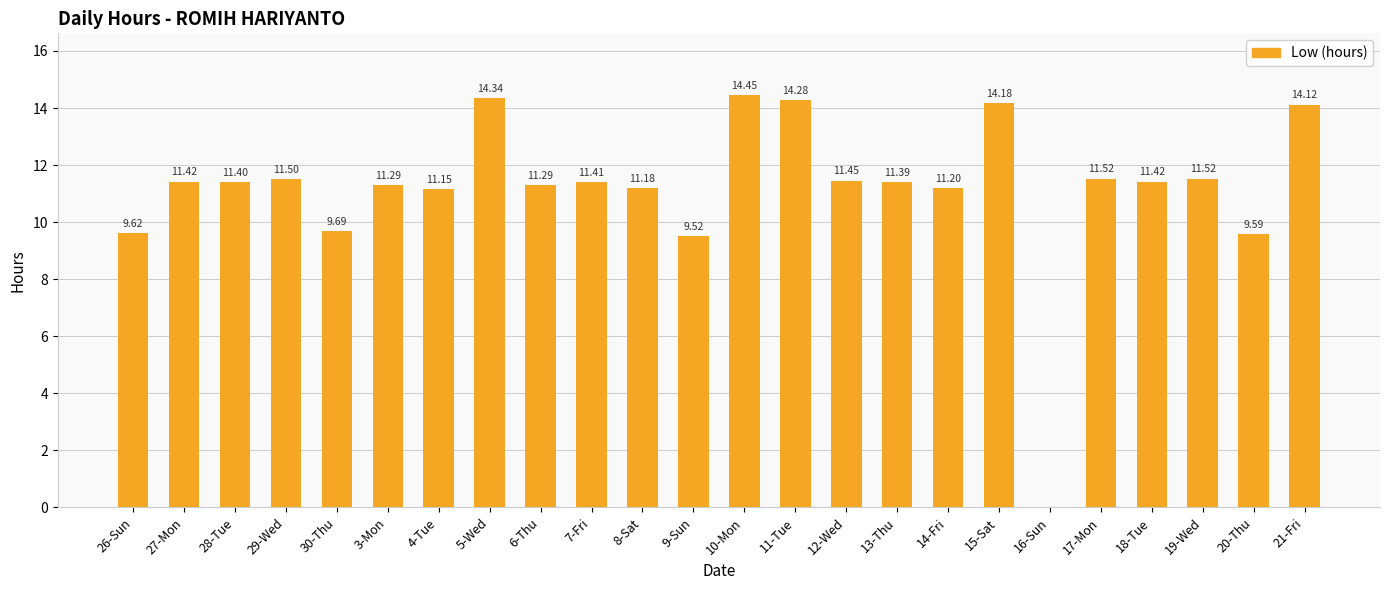

Count the number of categories in the chart.

24